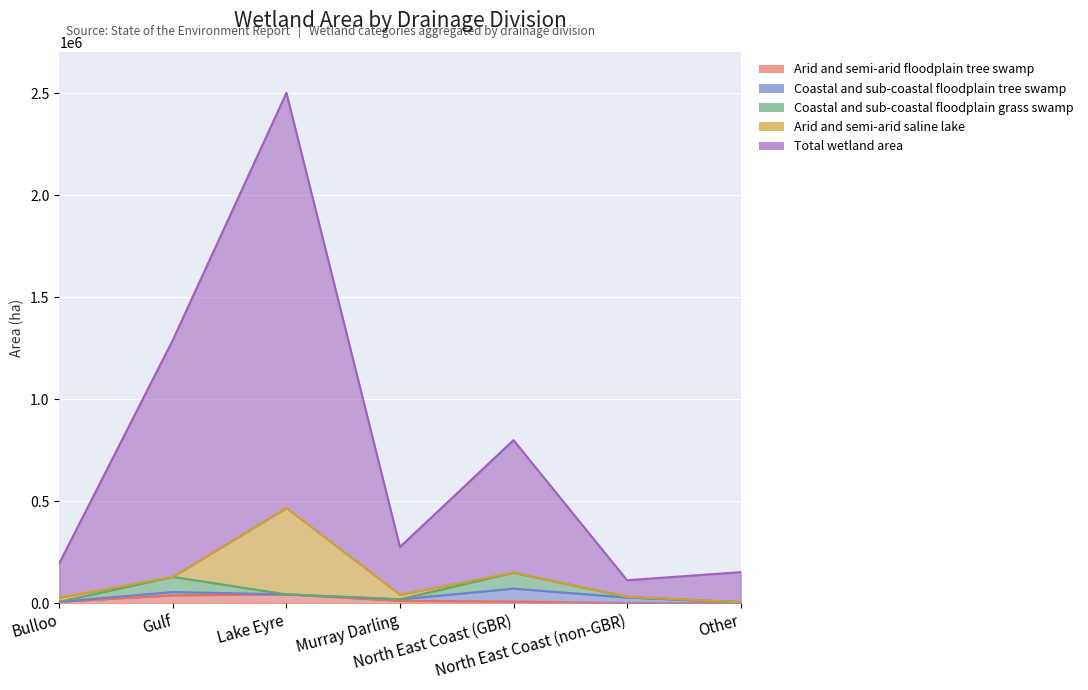

Between which two adjacent categories do Coastal and sub-coastal floodplain grass swamp and Coastal and sub-coastal floodplain tree swamp first intersect?

Lake Eyre and Murray Darling